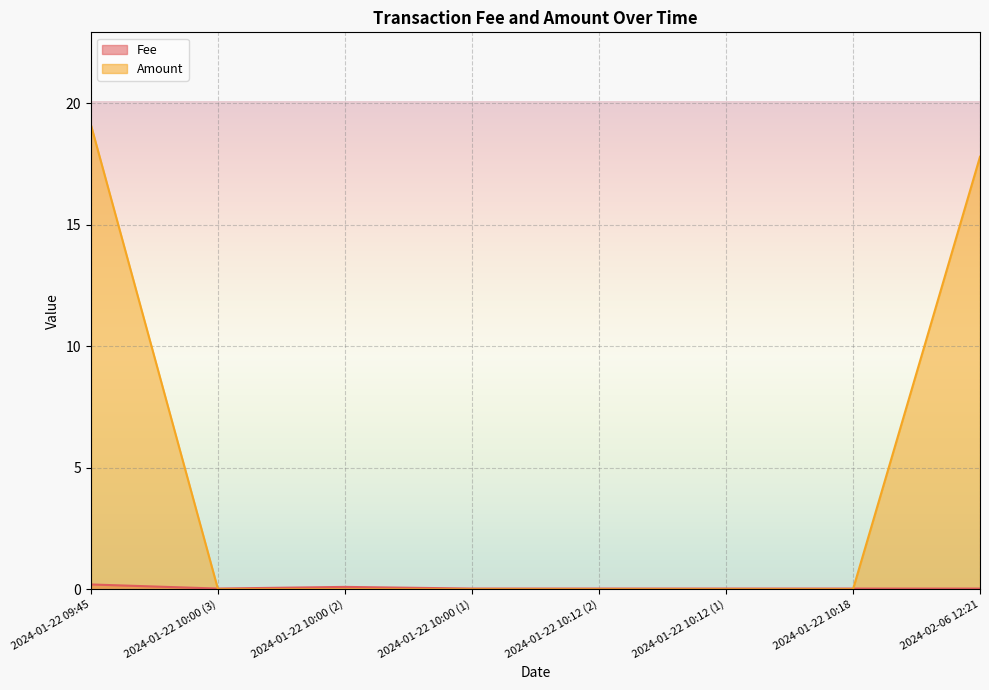

How many series are shown in this chart?

2